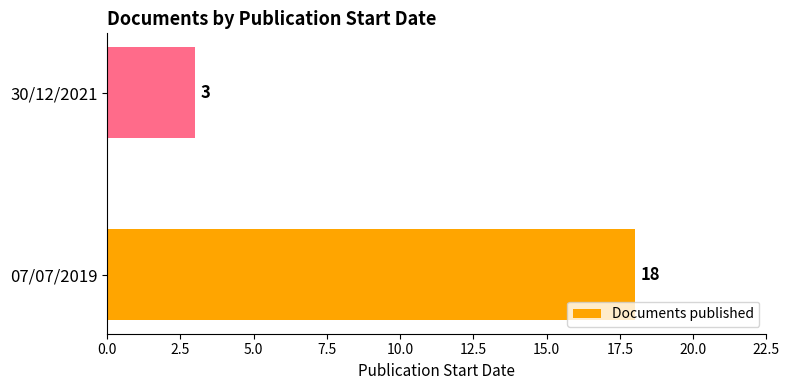

The value at 30/12/2021 is 3. True or false?

True